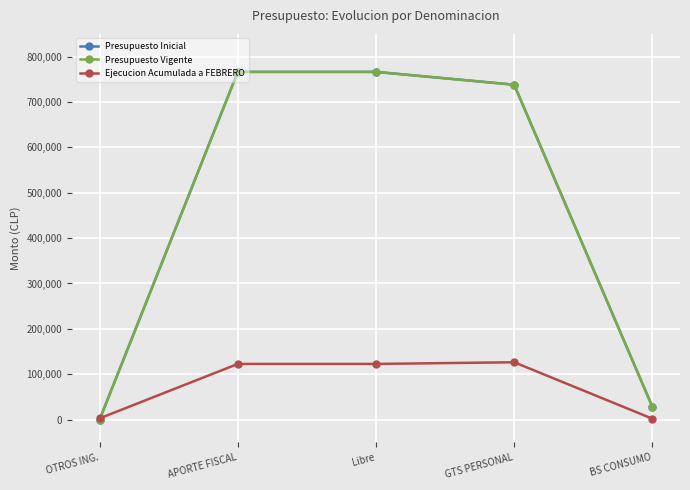

Is this an area chart (filled region under the line)?

No